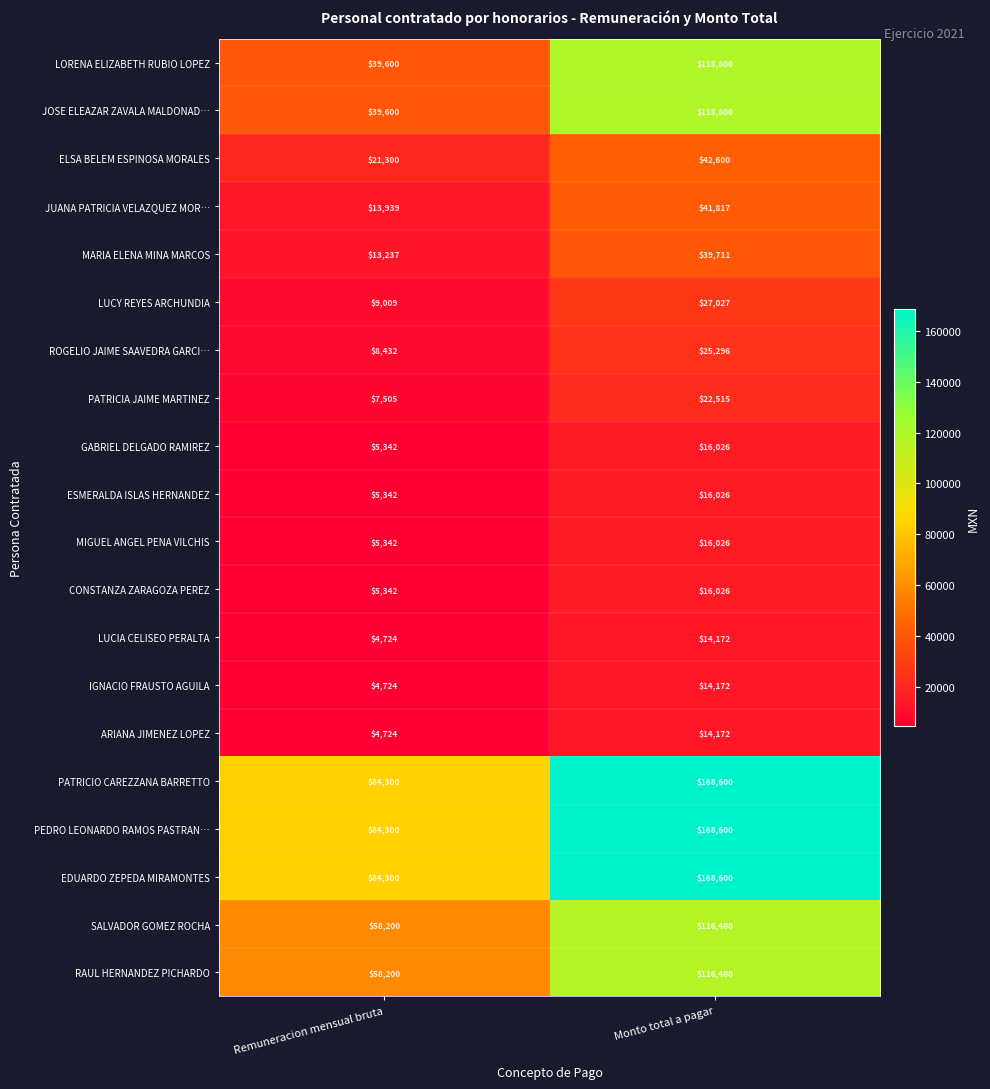

At how many categories does at least one series exceed 127280?

1